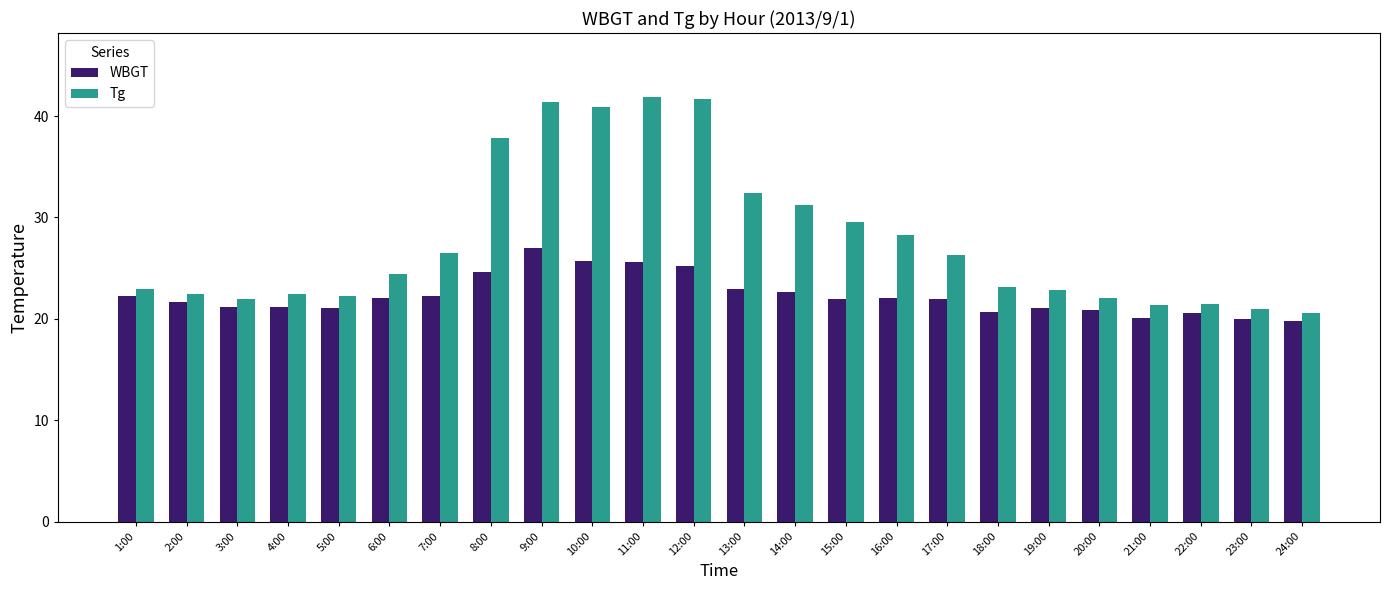

Rank the series at 4:00 from lowest to highest value.

WBGT, Tg